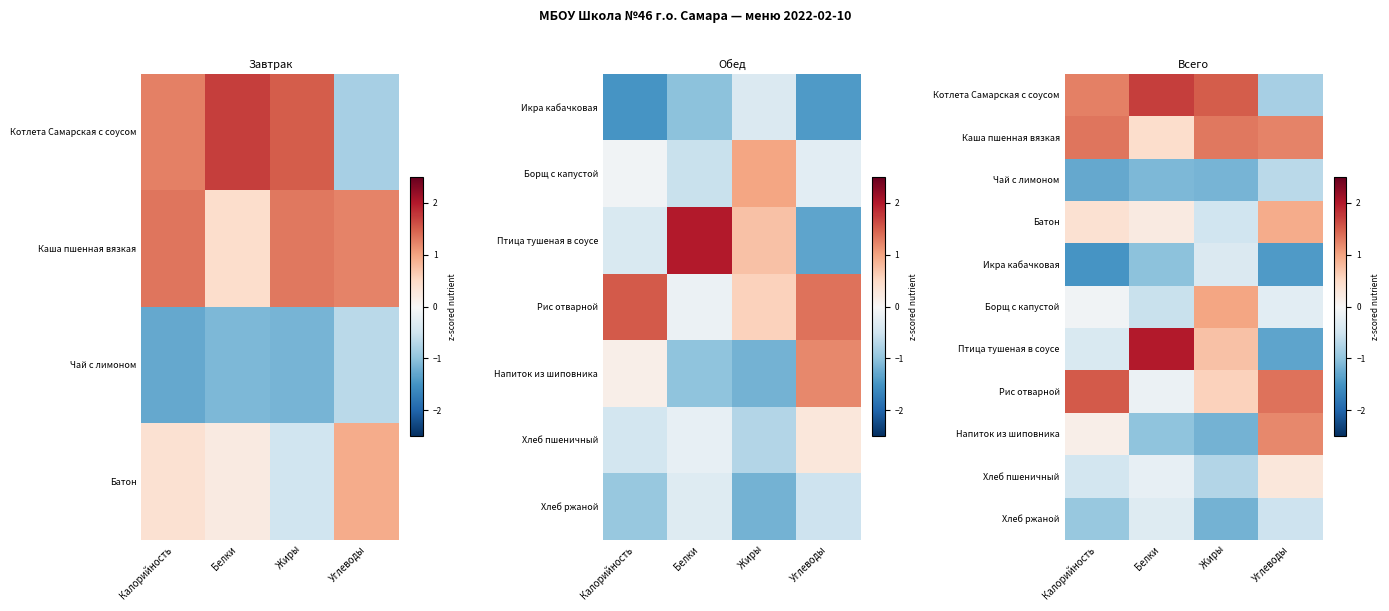

At which label does Птица тушеная в соусе first exceed 0?

Белки